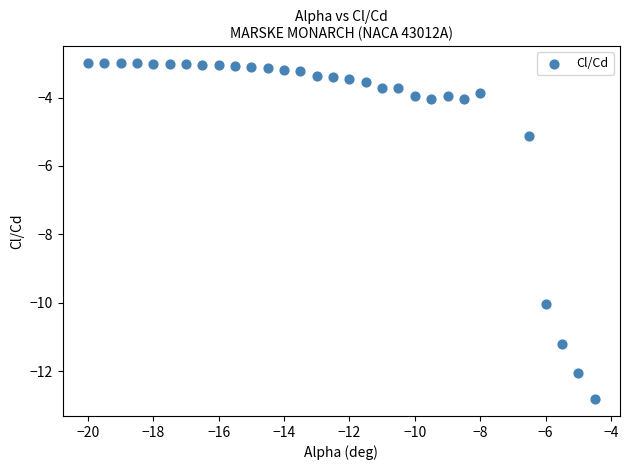

What is the range of X values (max minus min)?

15.5